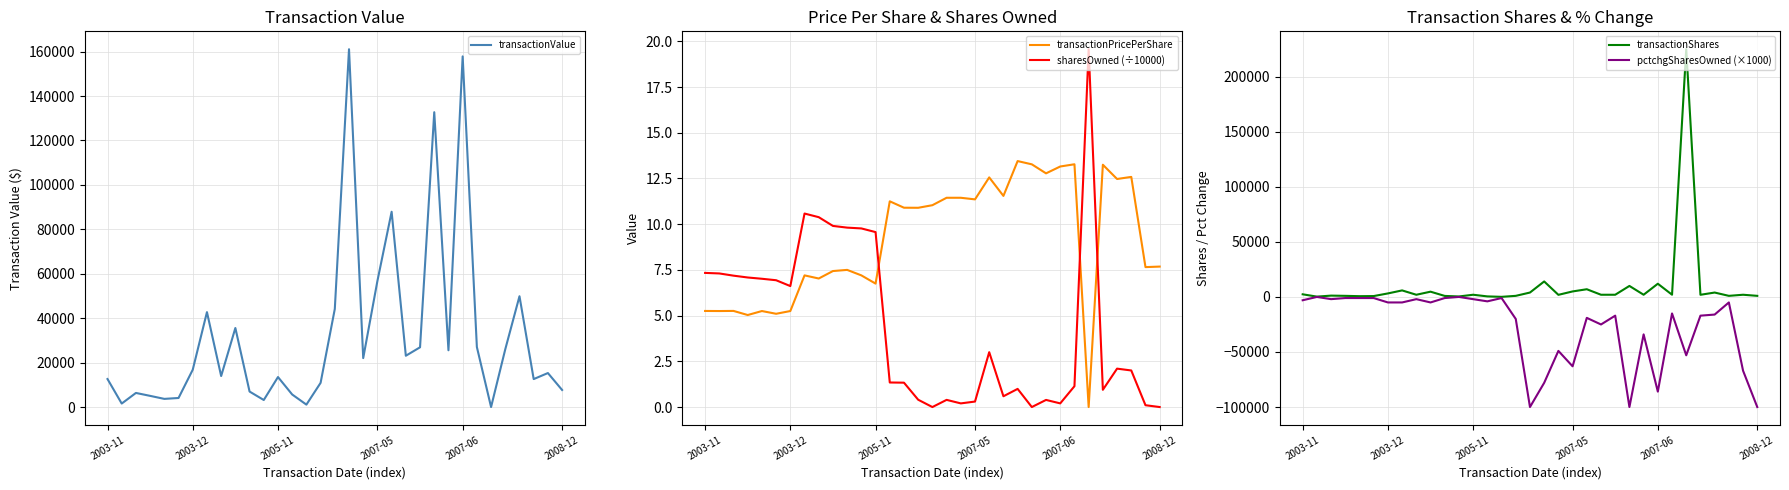

What is the difference between the maximum and minimum values in the sharesOwned (÷10000) series?

19.6